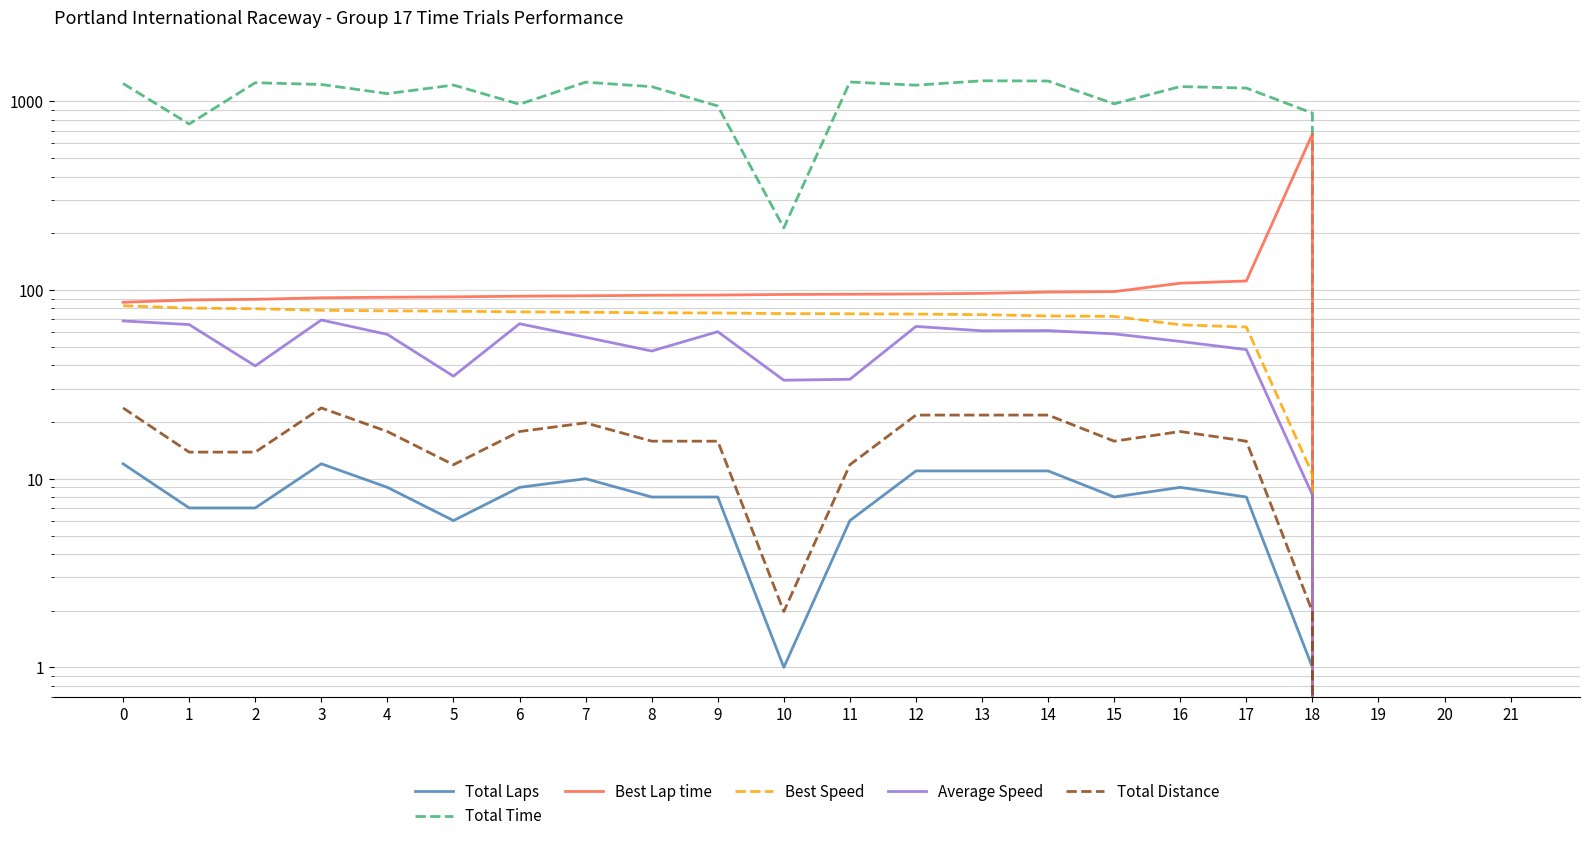

Is it true that Total Distance equals 3.9 at 11?

False